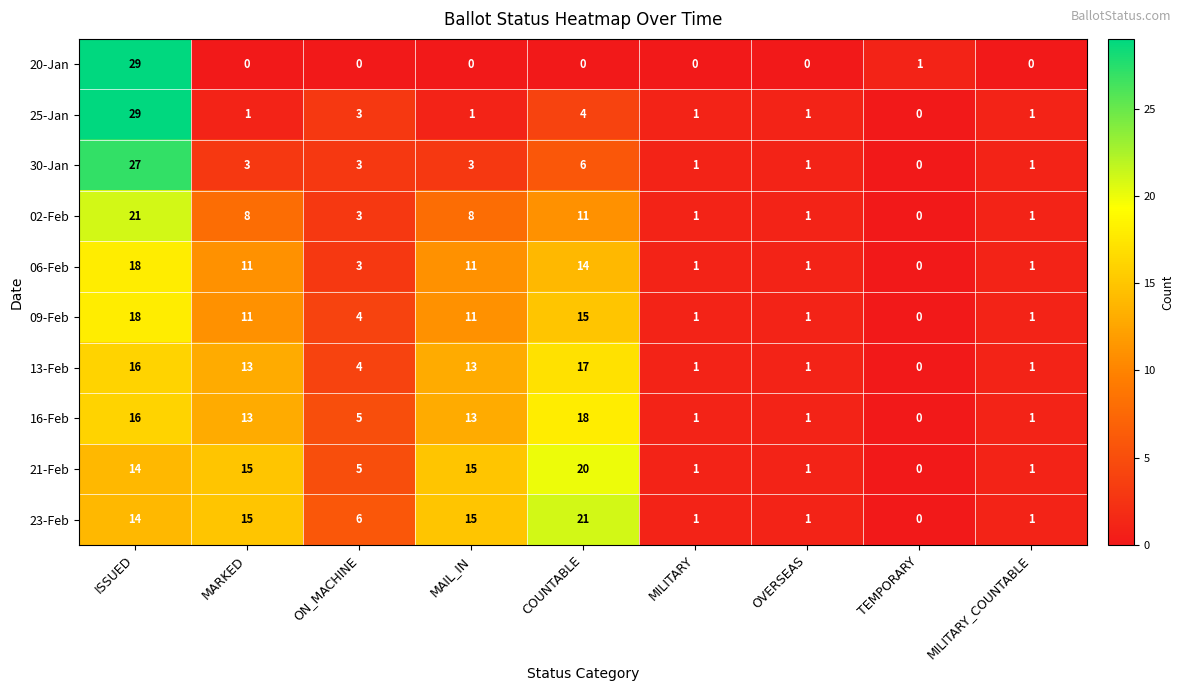

What is the sum of all 23-Feb values?

74